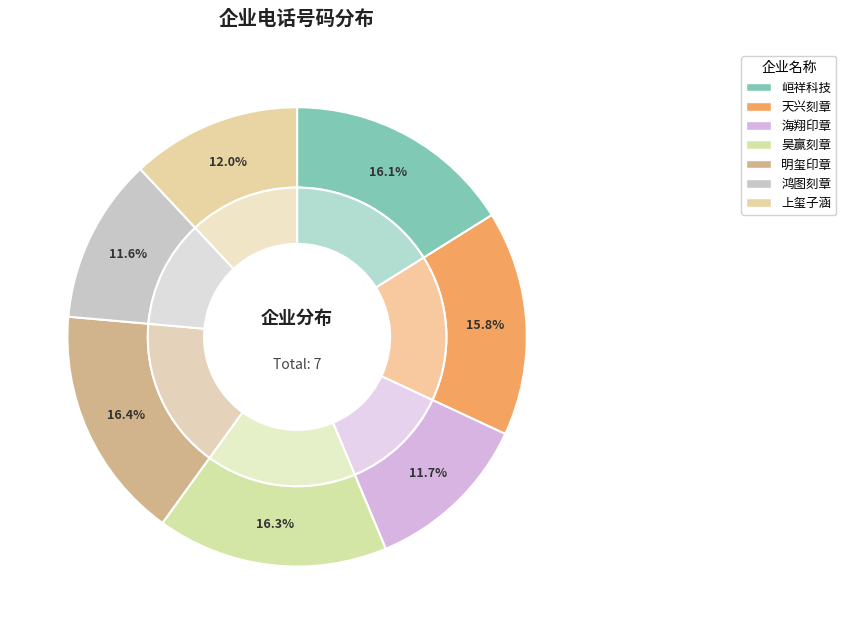

Does 天津明玺印章服务有限公司 account for over 50% of the chart?

No